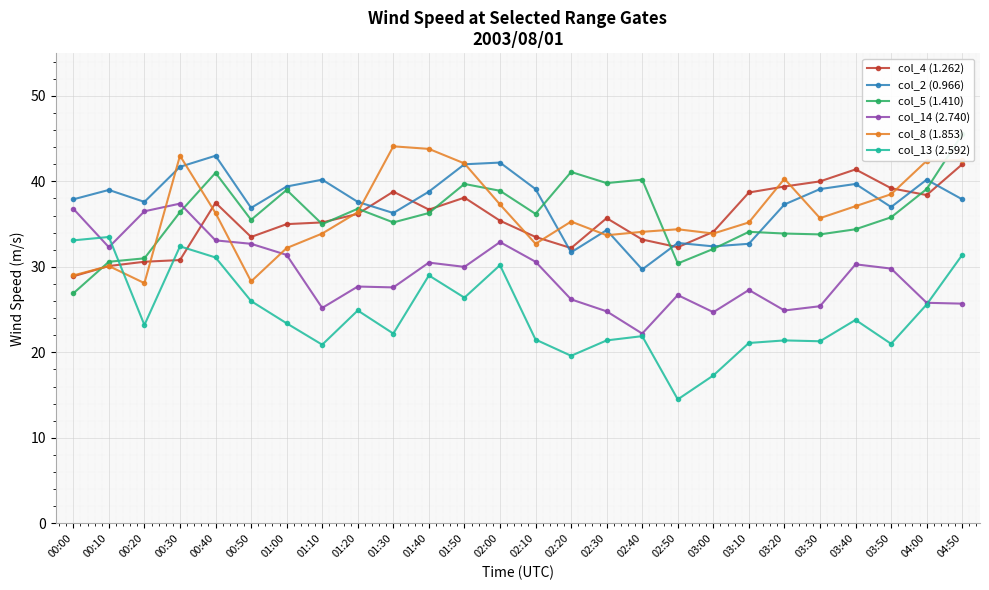

Where is col_4 (1.262) nearest to the value 35?

01:00